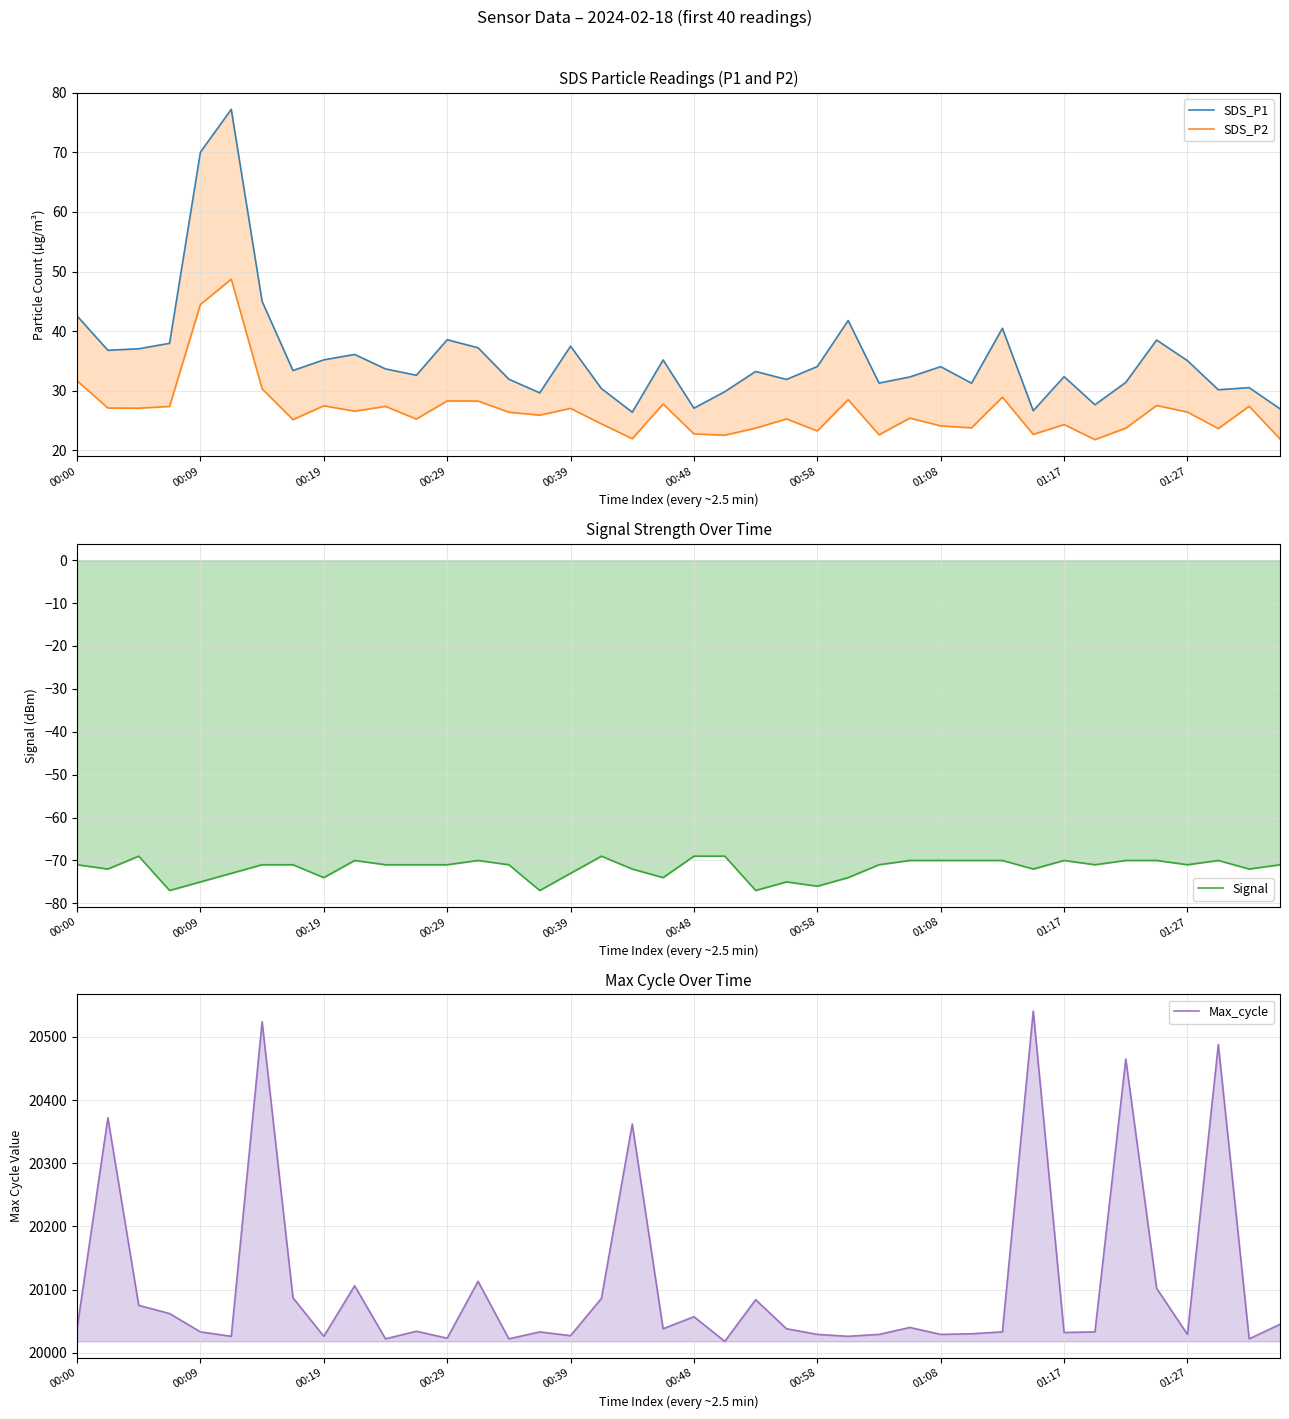

Which series changed the most between 00:48 and 10?

SDS_P1